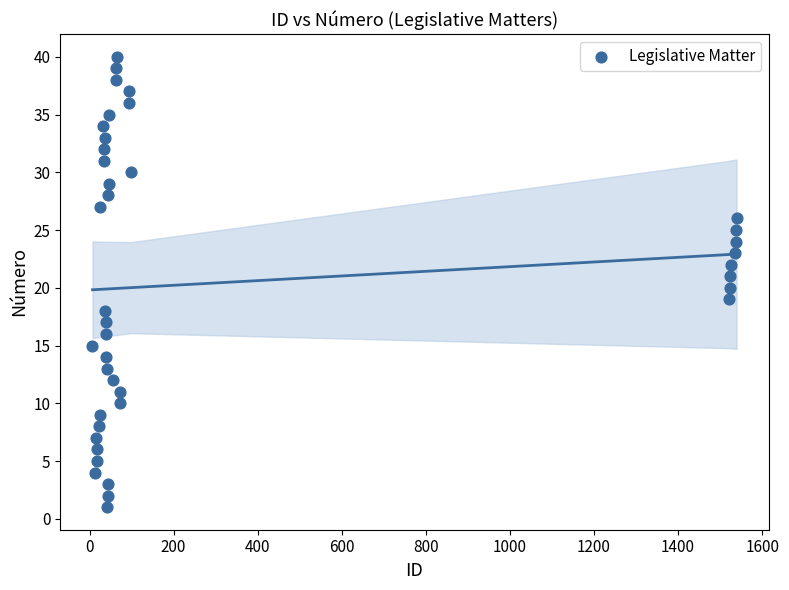

What is the range of Y values (max minus min)?

39